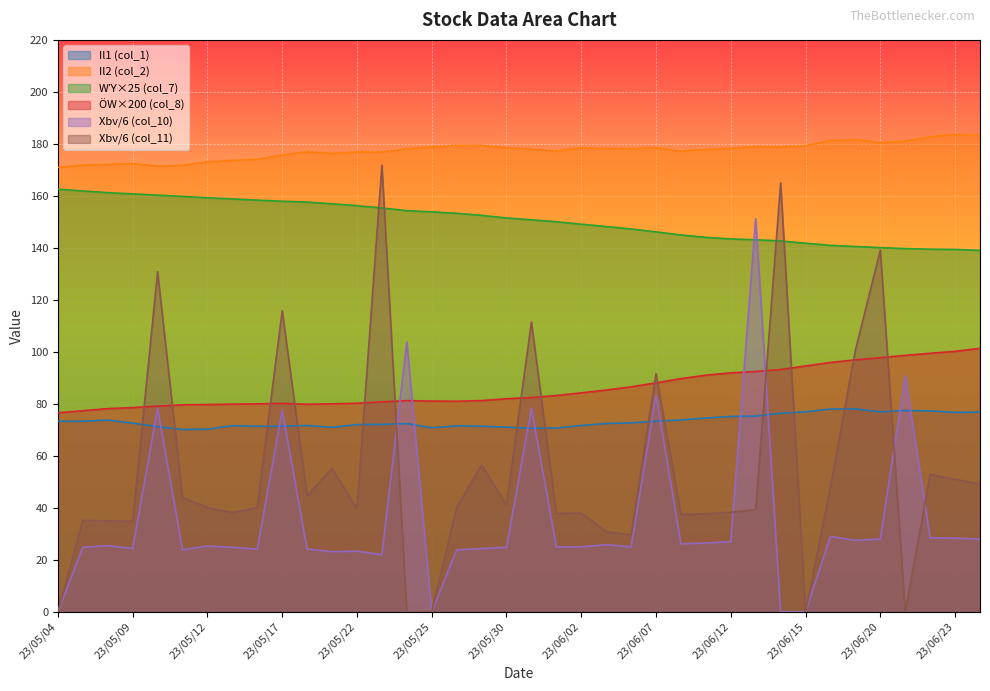

Reading left to right, extract all data points from this chart.

Il2 (col_2): 170.9	171.8	172.1	172.4	171.4	171.8	173.1	173.7	174.1	175.7	176.9	176.3	176.9	176.8	178.1	178.8	179.4	179.4	178.4	178.0	177.2	178.5	178.2	178.1	178.5	177.2	177.8	178.2	178.9	178.8	179.3	181.3	181.7	180.4	181.1	182.8	183.7	183.3
Il1 (col_1): 73.3	73.3	73.8	72.6	71.2	70.2	70.2	71.6	71.4	71.4	71.7	71.0	72.0	72.1	72.4	70.8	71.5	71.4	71.0	70.6	70.7	71.7	72.5	72.7	73.3	73.8	74.5	75.2	75.3	76.4	77.0	78.0	78.0	77.0	77.5	77.3	76.7	76.8
Xbv col_11: 0.0	35.2	35.0	34.8	130.8	44.0	40.2	38.2	40.2	115.8	44.7	55.2	39.7	171.8	0.0	0.0	40.2	56.5	41.2	111.5	37.8	38.0	30.8	29.7	91.7	37.5	37.7	38.3	39.3	165.0	0.0	48.0	100.7	139.2	0.0	52.8	51.0	49.2
Xbv col_10: 0.0	24.8	25.5	24.3	78.3	23.8	25.3	24.8	24.2	77.5	24.2	23.2	23.3	22.0	103.8	0.0	23.8	24.3	24.8	78.3	25.0	25.0	25.8	25.0	83.3	26.2	26.5	27.0	151.2	0.0	0.0	29.0	27.5	28.0	90.8	28.5	28.3	28.0
WΎ (col_7): 162.6	161.9	161.2	160.8	160.3	159.8	159.3	158.8	158.4	157.9	157.6	157.0	156.2	155.3	154.3	153.8	153.3	152.5	151.5	150.8	150.1	149.1	148.2	147.3	146.2	145.0	144.0	143.4	143.1	142.7	141.8	141.0	140.5	140.1	139.7	139.5	139.4	139.0
ÖW (col_8): 76.6	77.4	78.2	78.6	79.1	79.6	79.7	79.9	80.0	80.2	79.9	80.0	80.2	80.8	81.2	81.1	81.0	81.3	82.0	82.4	83.2	84.2	85.3	86.5	88.1	89.7	91.0	91.9	92.4	93.2	94.6	95.9	96.9	97.8	98.6	99.5	100.2	101.3